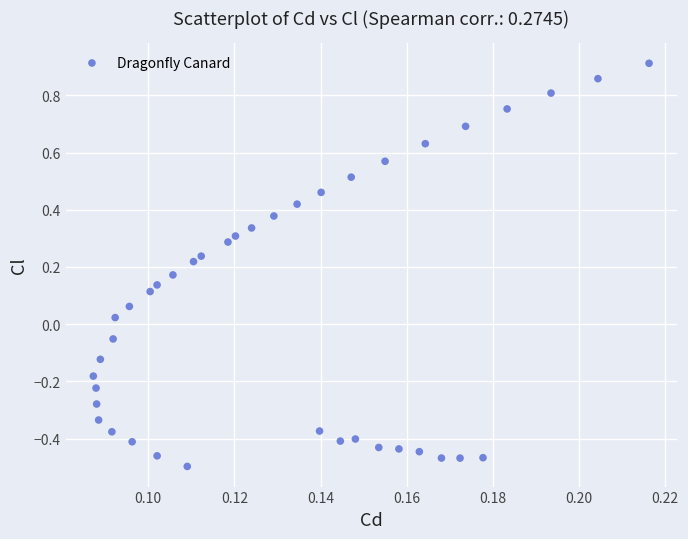

What is the range of Y values (max minus min)?

1.4